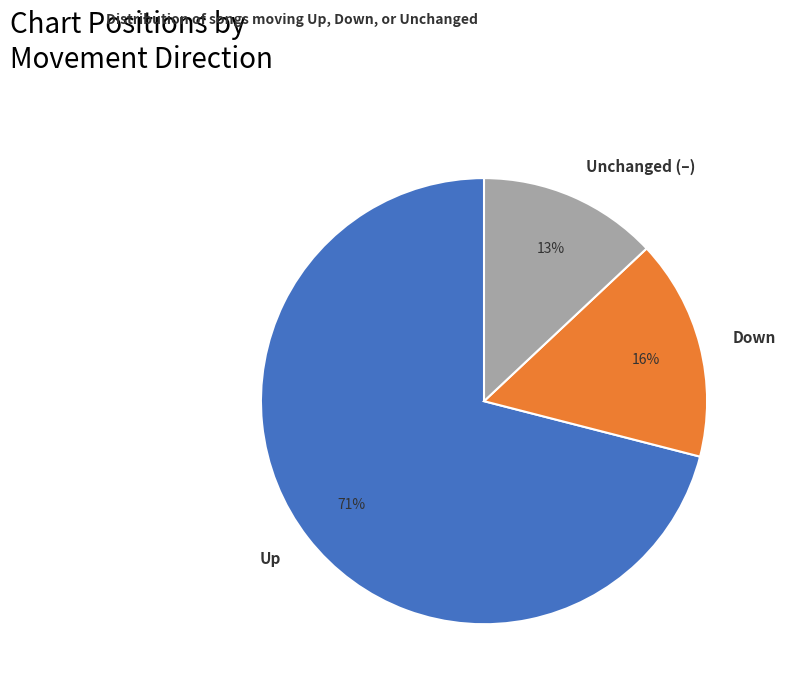

To the nearest percent, what is the average slice percentage?

33%